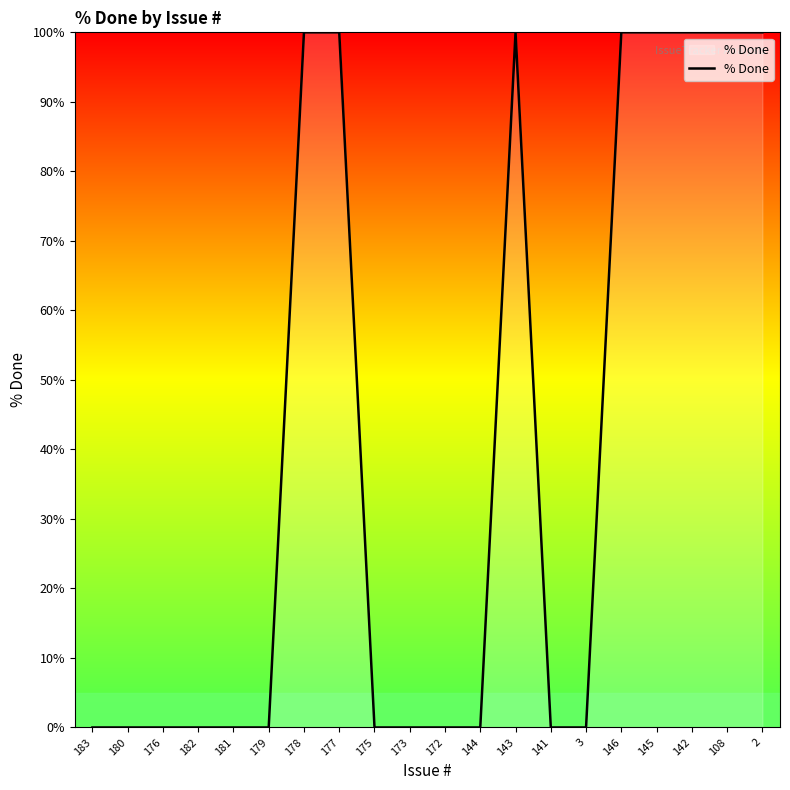

Reading right to left, transcribe all the data shown in this chart.

100	100	100	100	100	0	0	100	0	0	0	0	100	100	0	0	0	0	0	0